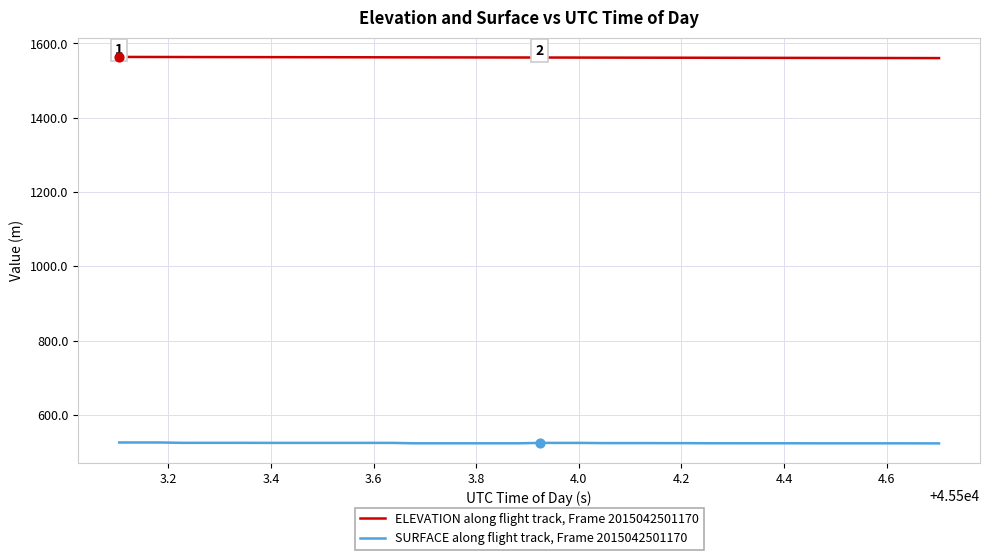

Rank the series by their average value, from lowest to highest.

SURFACE along flight track, Frame 2015042501170, ELEVATION along flight track, Frame 2015042501170